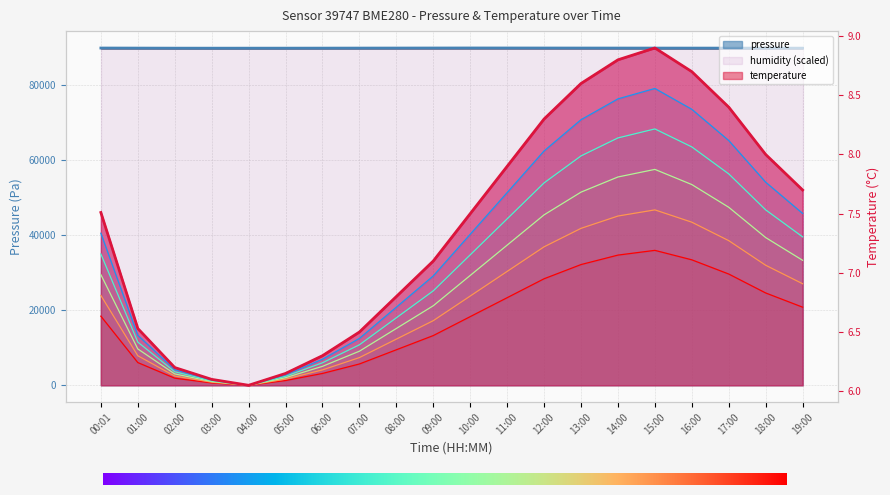

True or false: pressure has a value of 148857.2 at 16:00.

False